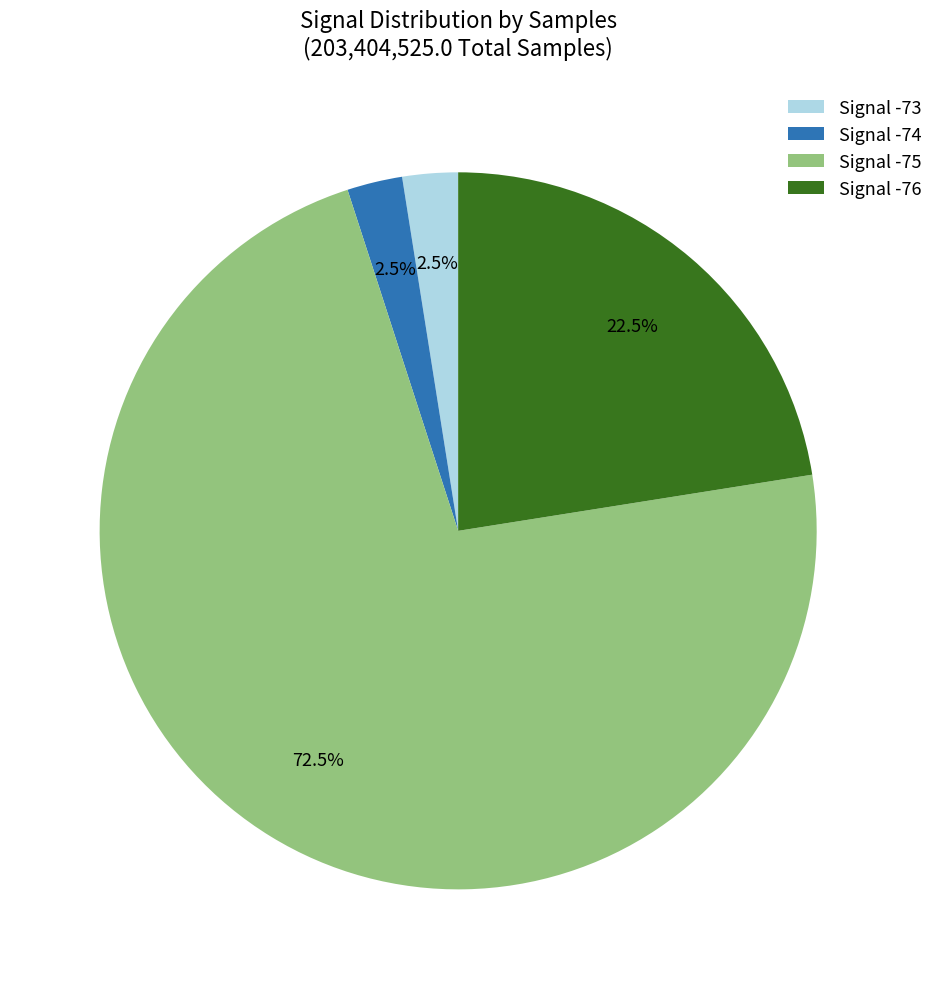

What is the majority slice?

Signal -75